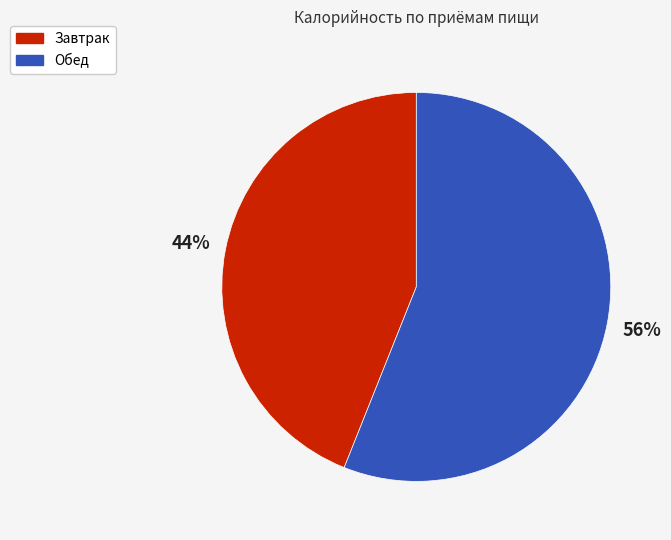

Does Обед account for over 50% of the chart?

Yes